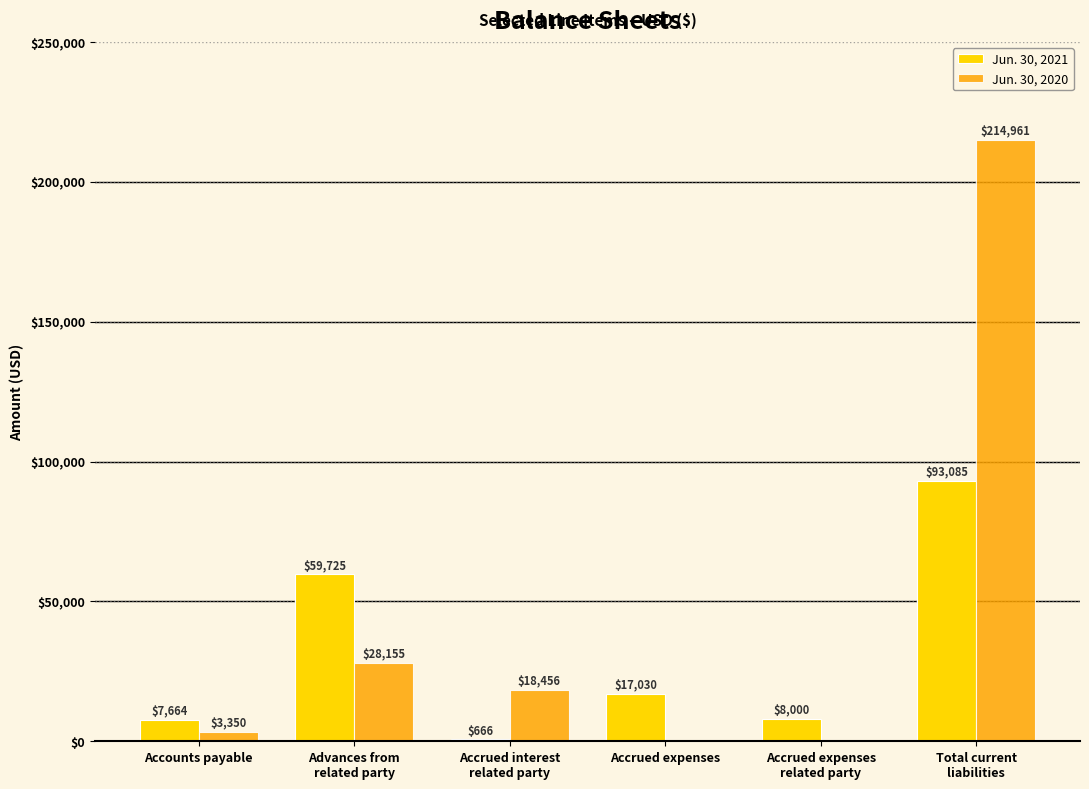

Read the Jun. 30, 2021 value at Accrued expenses, to the nearest 10.

17030